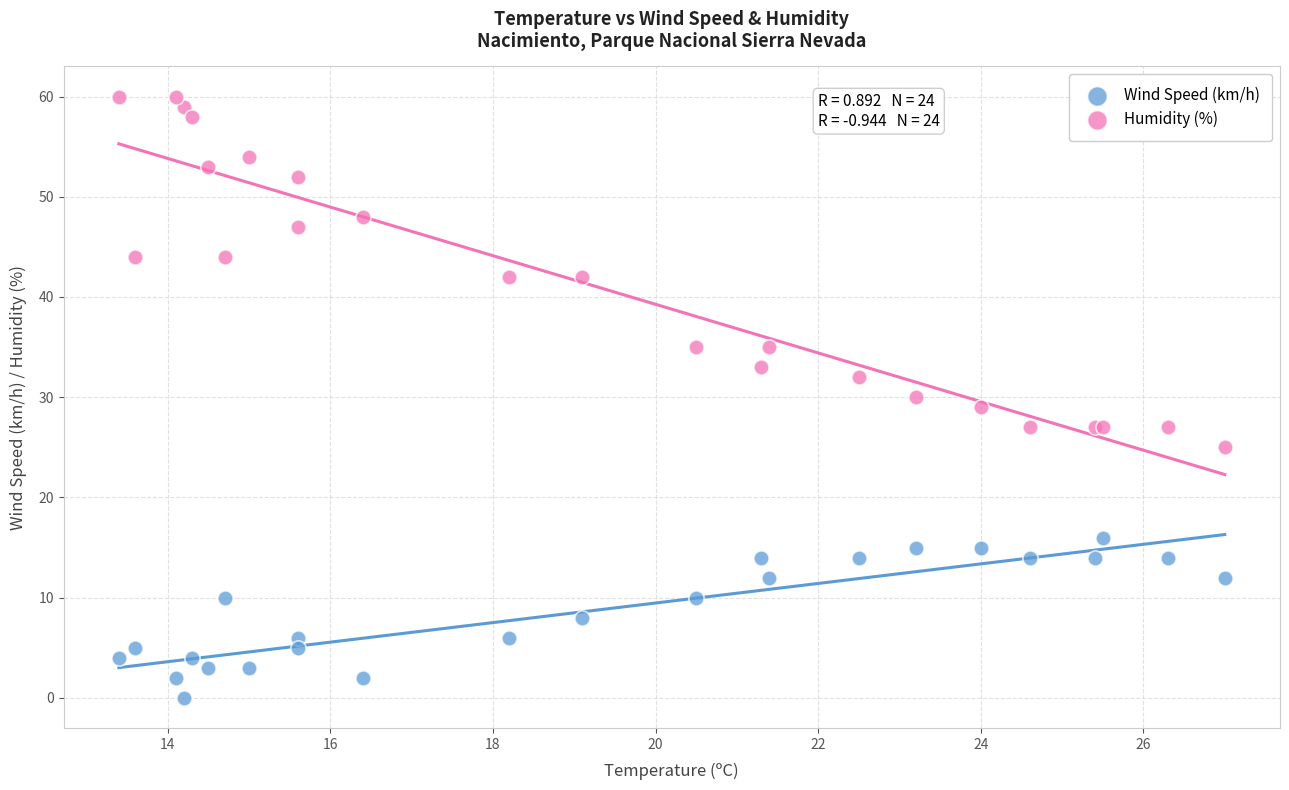

Which series reaches the maximum Y coordinate?

Humidity (%)